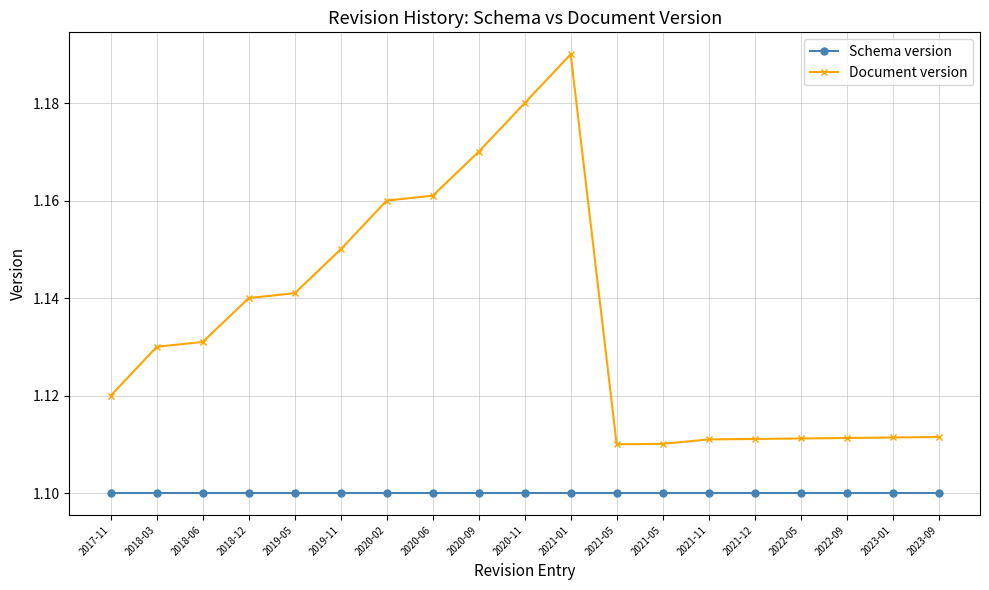

How many lines are shown in the chart?

2